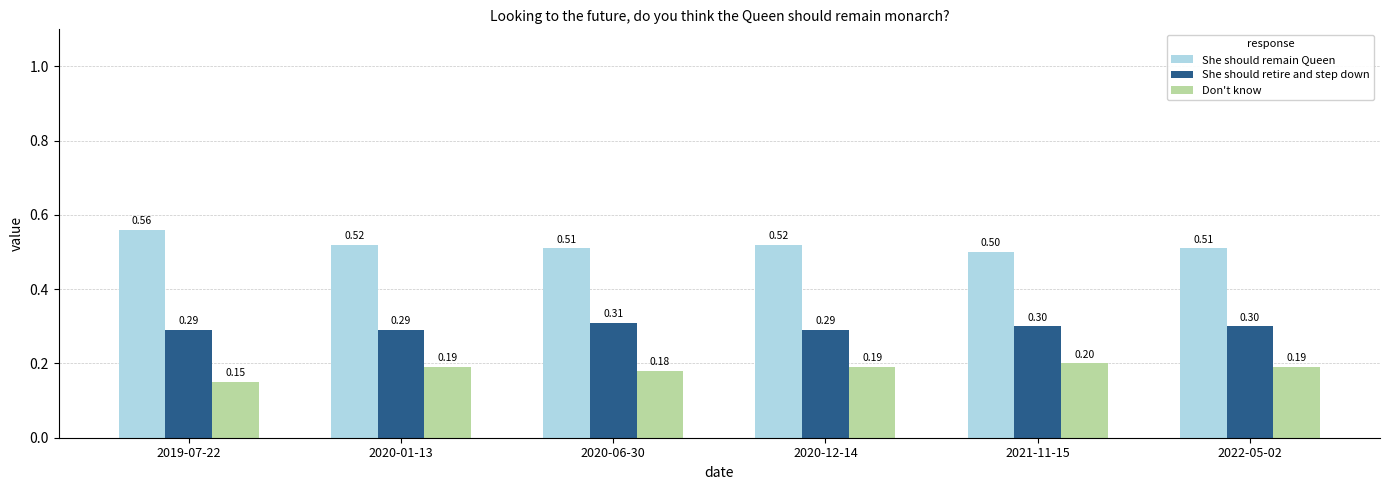

List the series in order of their peak value, highest first.

She should remain Queen, She should retire and step down, Don't know